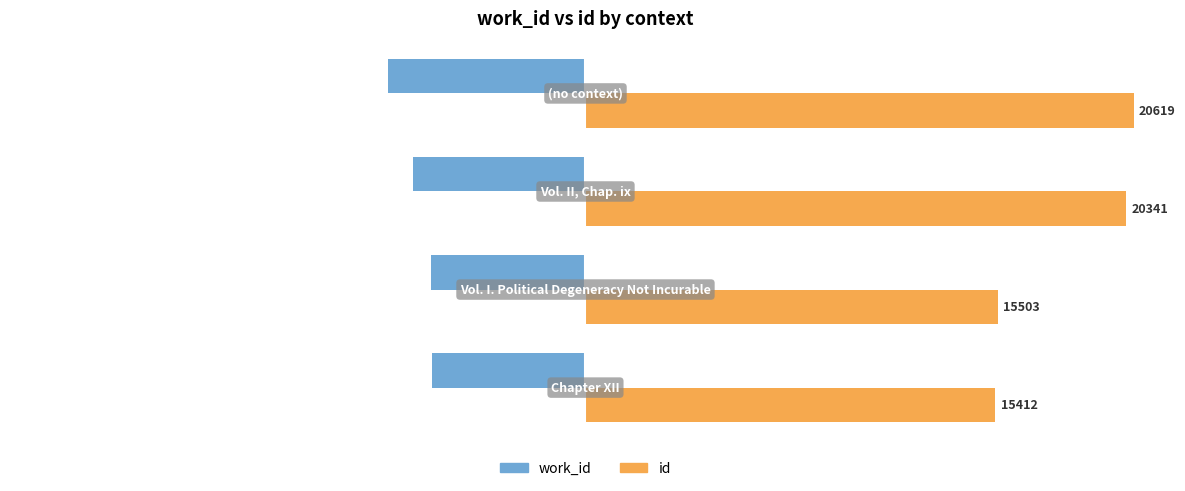

Reading left to right, transcribe all the data shown in this chart.

work_id: -28.0	-28.2	-31.6	-36.0
id: 74.7	75.2	98.7	100.0